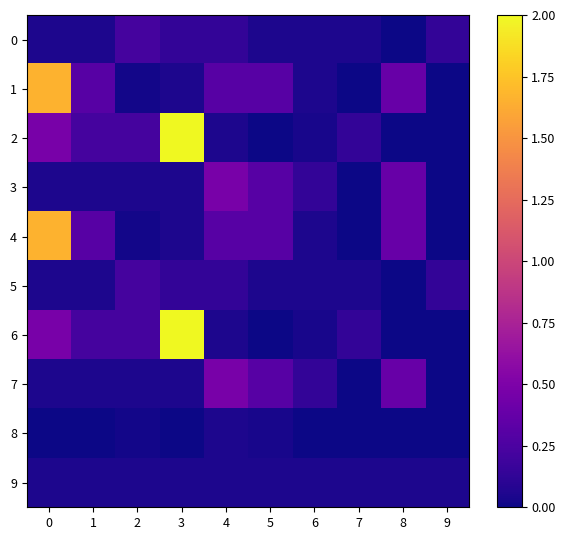

Reading left to right, extract all data points from this chart.

0: 0=0.1	1=0.1	2=0.2	3=0.1	4=0.1	5=0.1	6=0.1	7=0.1	8=0.0	9=0.1
1: 0=1.7	1=0.3	2=0.0	3=0.1	4=0.3	5=0.3	6=0.1	7=0.0	8=0.4	9=0.0
2: 0=0.5	1=0.2	2=0.2	3=2.0	4=0.1	5=0.0	6=0.0	7=0.1	8=0.0	9=0.0
3: 0=0.1	1=0.1	2=0.1	3=0.1	4=0.5	5=0.3	6=0.1	7=0.0	8=0.4	9=0.0
4: 0=1.7	1=0.3	2=0.0	3=0.1	4=0.3	5=0.3	6=0.1	7=0.0	8=0.4	9=0.0
5: 0=0.1	1=0.1	2=0.2	3=0.1	4=0.1	5=0.1	6=0.1	7=0.1	8=0.0	9=0.1
6: 0=0.5	1=0.2	2=0.2	3=2.0	4=0.1	5=0.0	6=0.0	7=0.1	8=0.0	9=0.0
7: 0=0.1	1=0.1	2=0.1	3=0.1	4=0.5	5=0.3	6=0.1	7=0.0	8=0.4	9=0.0
8: 0=0.0	1=0.0	2=0.0	3=0.0	4=0.1	5=0.0	6=0.0	7=0.0	8=0.0	9=0.0
9: 0=0.1	1=0.1	2=0.1	3=0.1	4=0.1	5=0.1	6=0.1	7=0.1	8=0.1	9=0.1